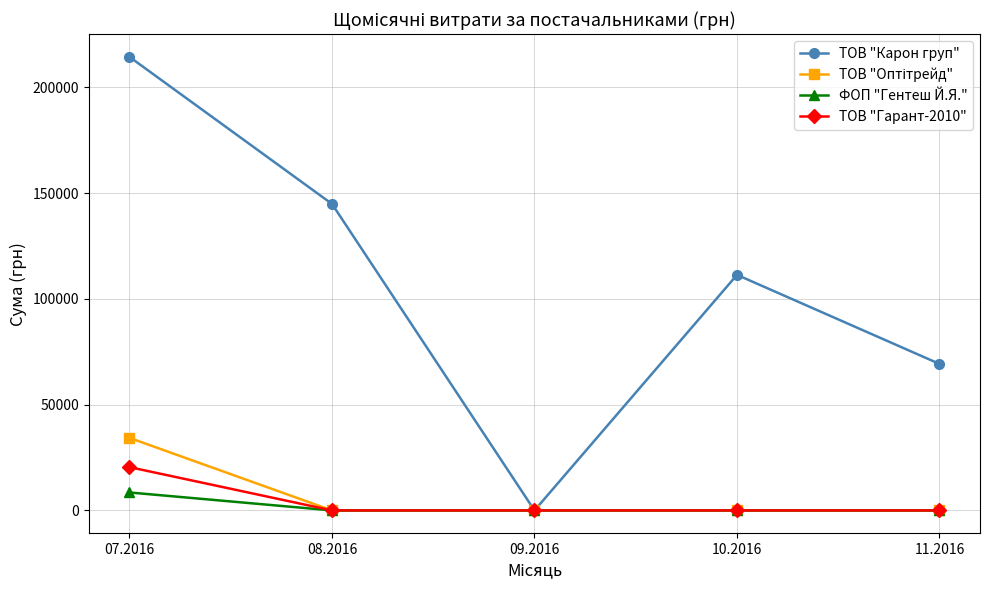

Between 08.2016 and 09.2016, which series saw the biggest shift?

ТОВ "Карон груп"